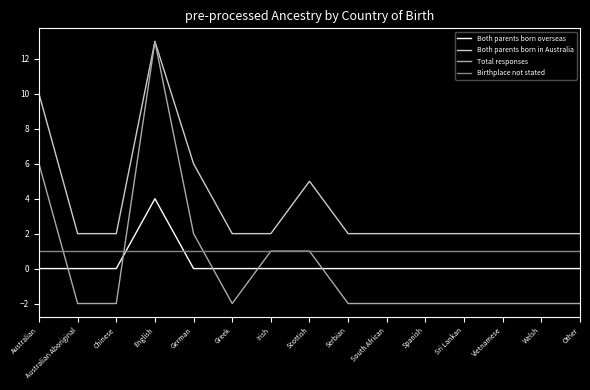

The Birthplace not stated series shows 1 at South African. True or false?

True